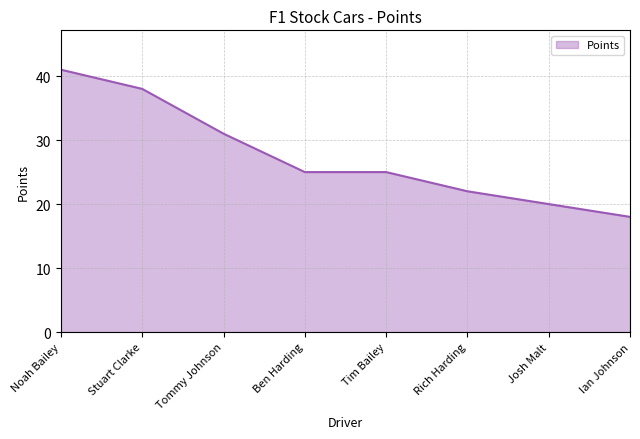

Which category has the highest value across all series?

Noah Bailey